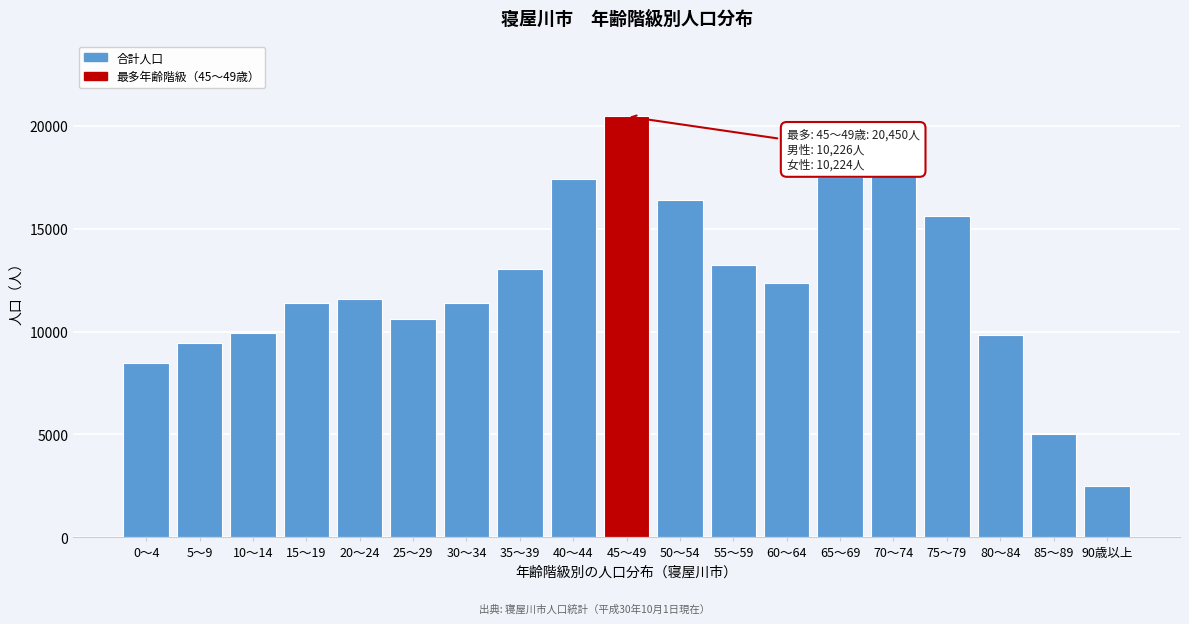

What is the difference between the values at 35～39 and 75～79?

2590